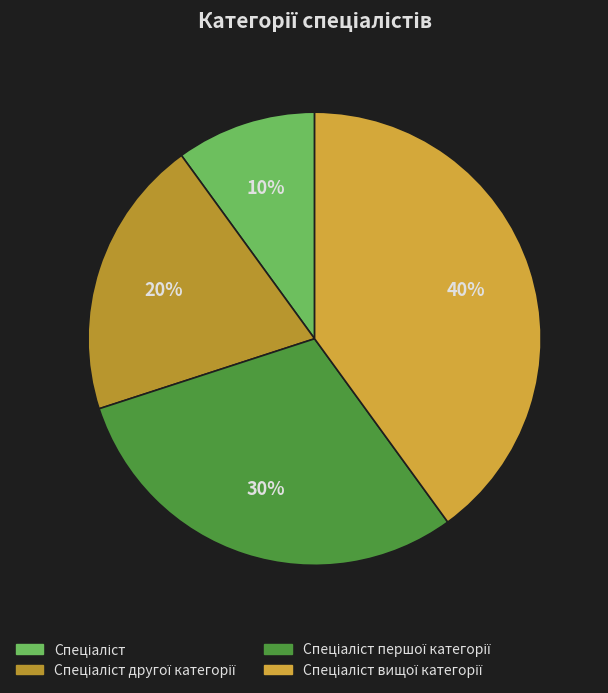

The Спеціаліст вищої категорії slice represents 40% of the pie. True or false?

True